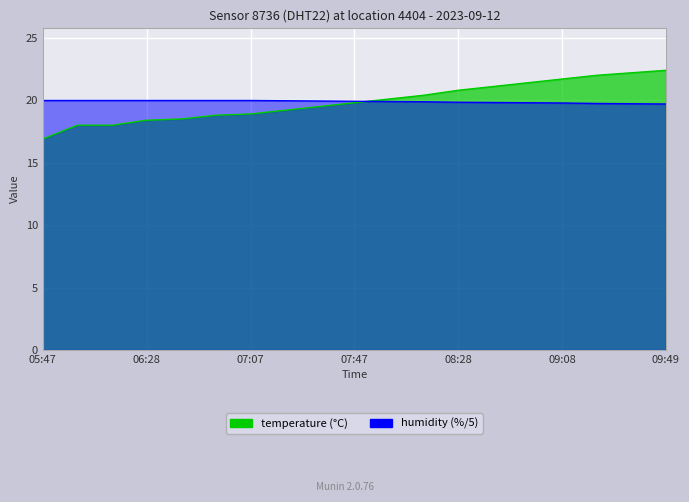

What position from the right is 08:14?

8